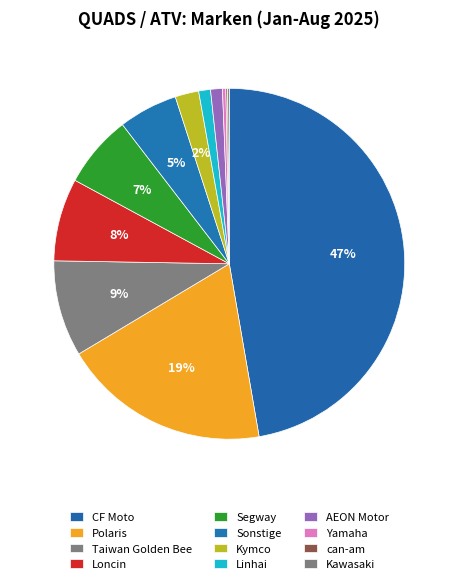

How many slices are in this pie chart?

12